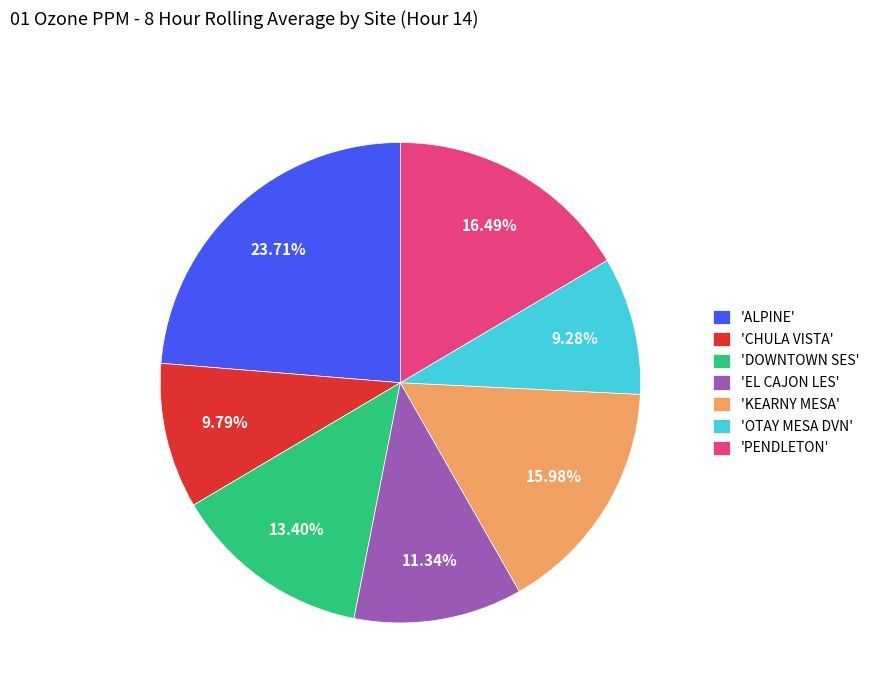

Is there a majority slice in this chart?

No